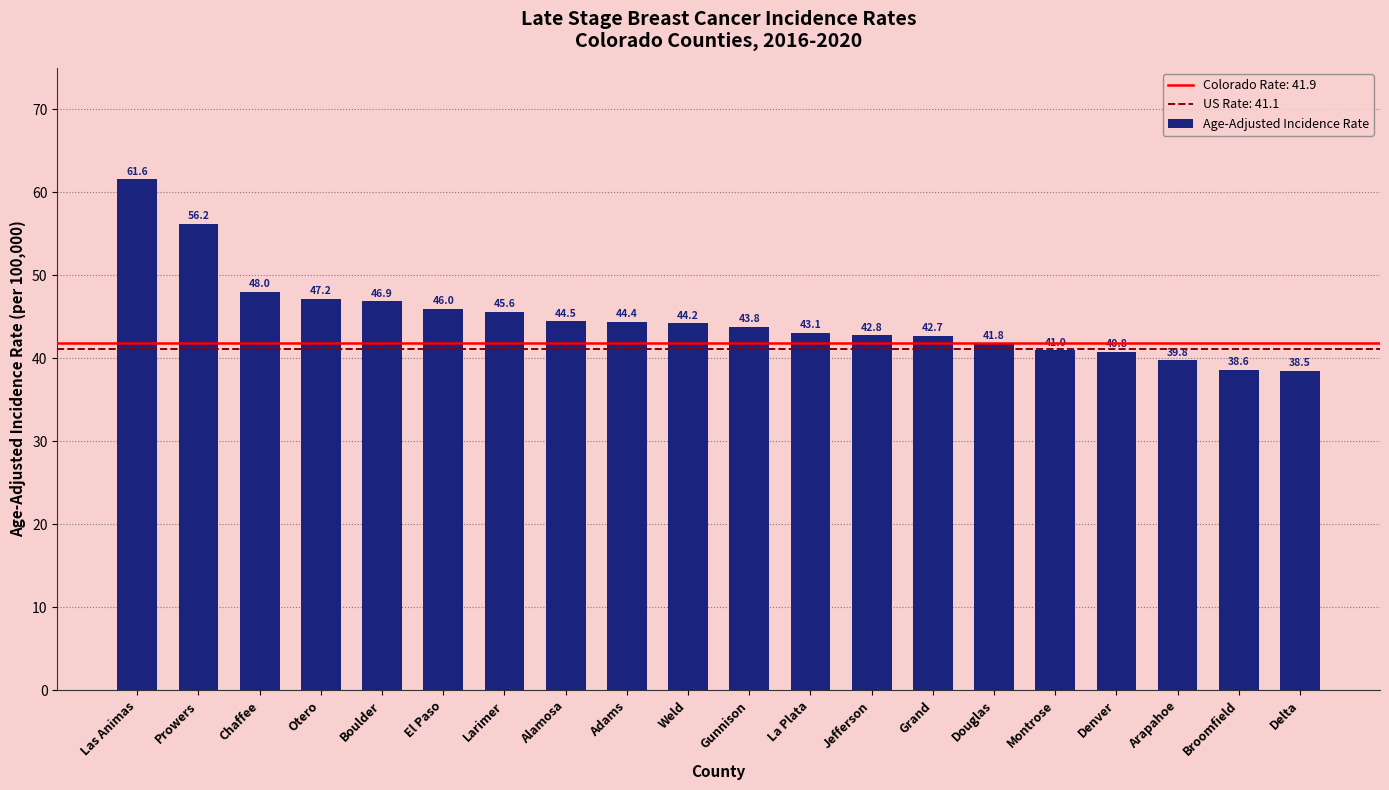

Rank the categories by value from highest to lowest.

Las Animas, Prowers, Chaffee, Otero, Boulder, El Paso, Larimer, Alamosa, Adams, Weld, Gunnison, La Plata, Jefferson, Grand, Douglas, Montrose, Denver, Arapahoe, Broomfield, Delta